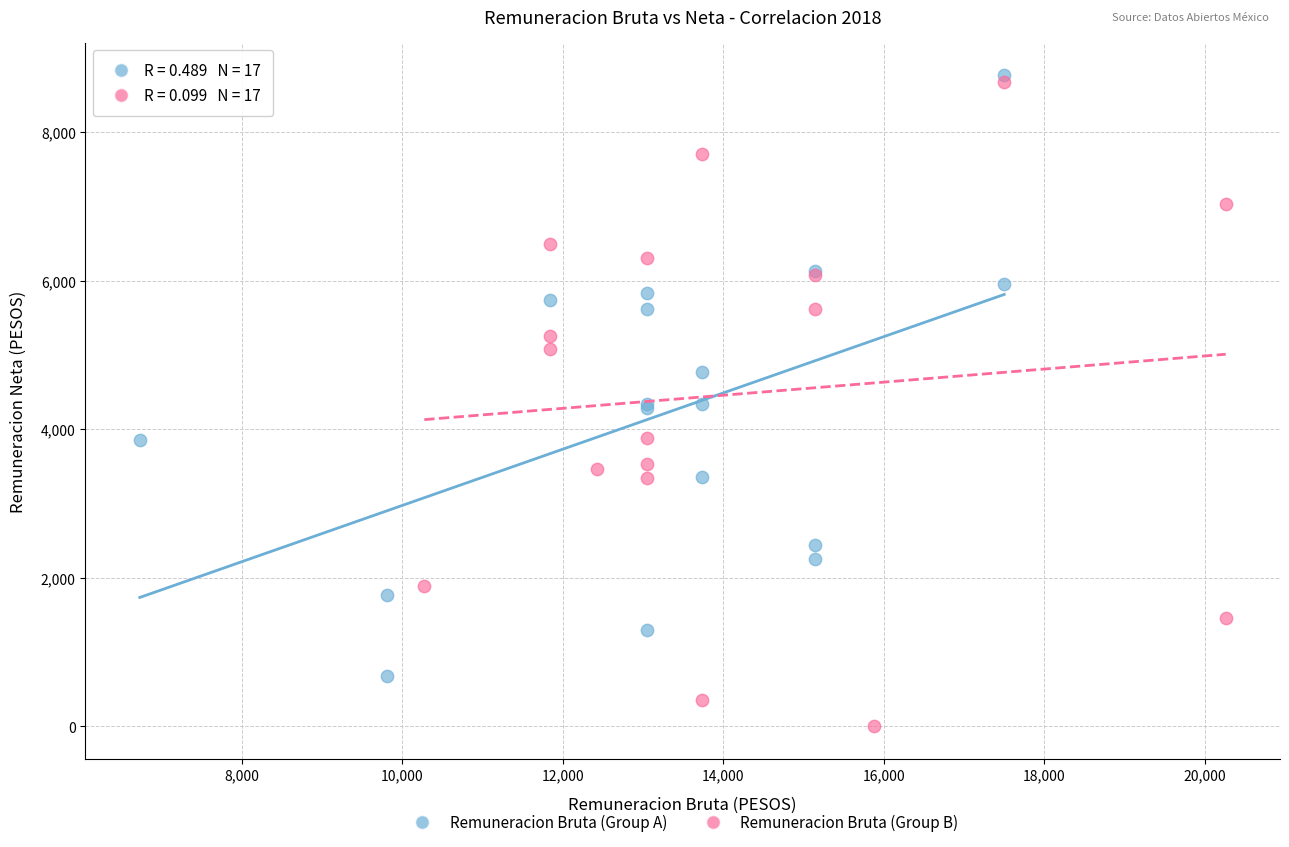

Which series contains the lowest Y value?

Remuneracion Bruta (Group B)